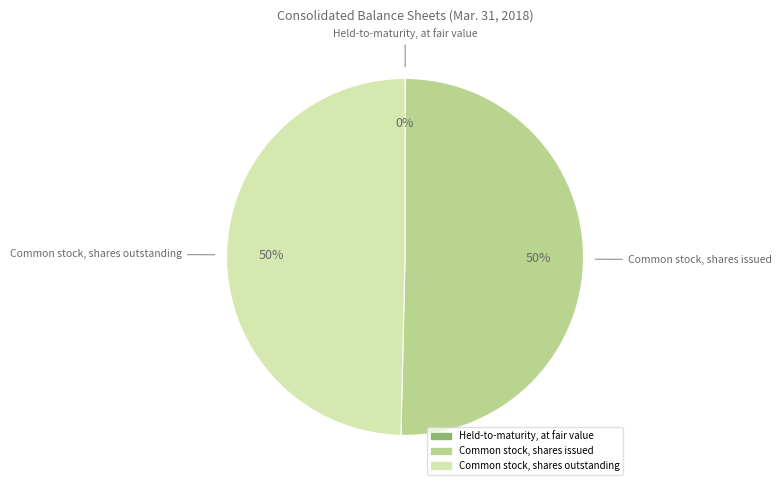

True or false: Common stock, shares outstanding accounts for 50% of the total.

True